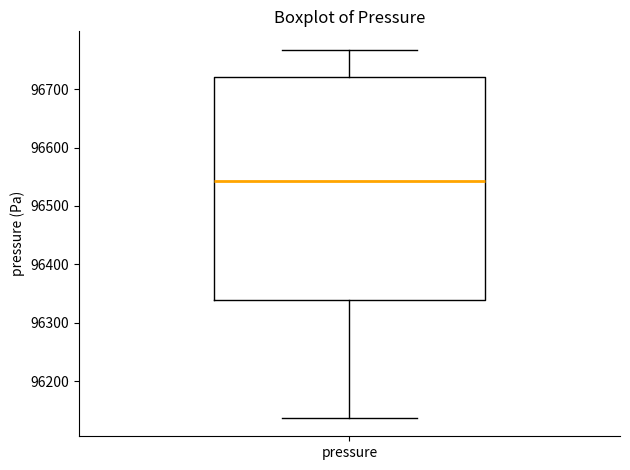

Where does the lower whisker of the box for pressure end on the y-axis? The values are not printed on the chart, so give them approximately, as read against the axis.

96140